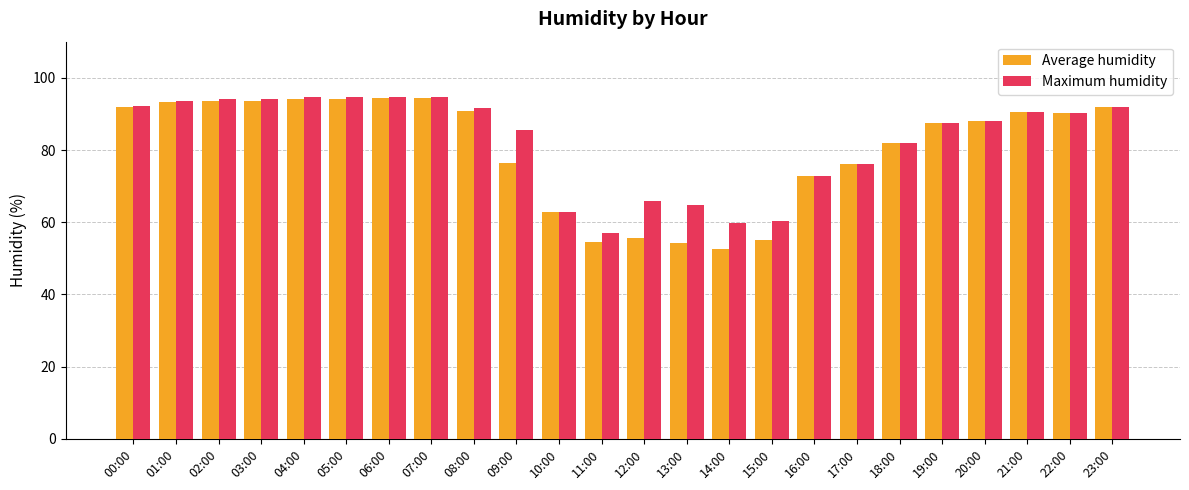

Is the value of Average humidity at 21:00 greater than the value of Maximum humidity at 07:00?

No